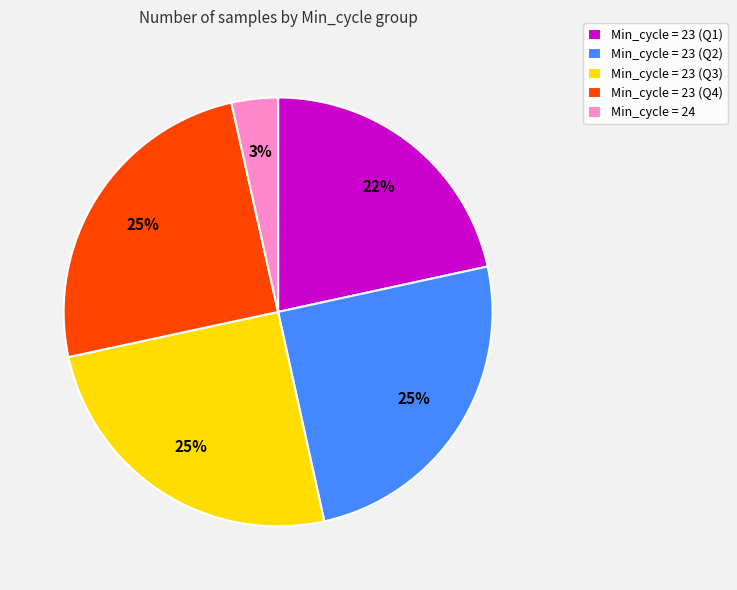

Which slice is the smallest?

Min_cycle = 24